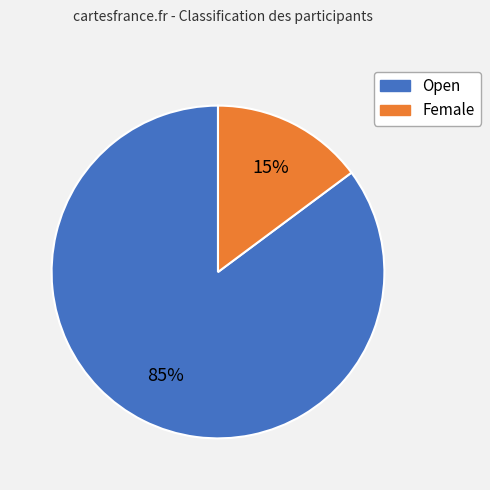

To the nearest percent, what portion does Female represent?

15%